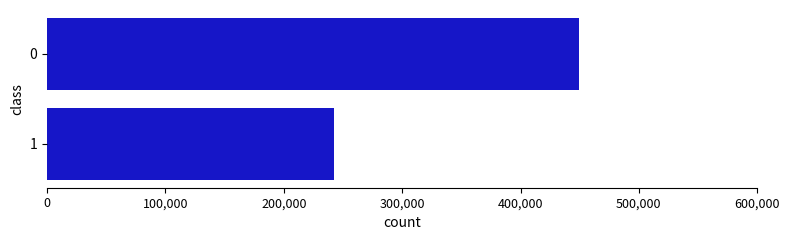

What is the difference between the maximum and minimum values?

207521.5